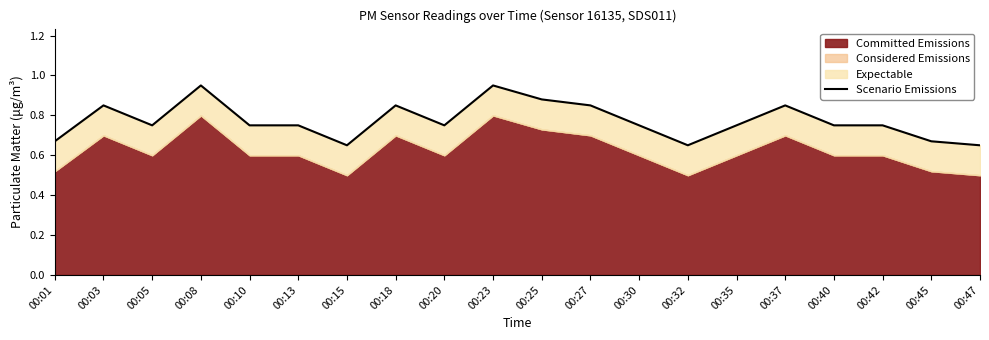

Read the value at 00:15.

0.7